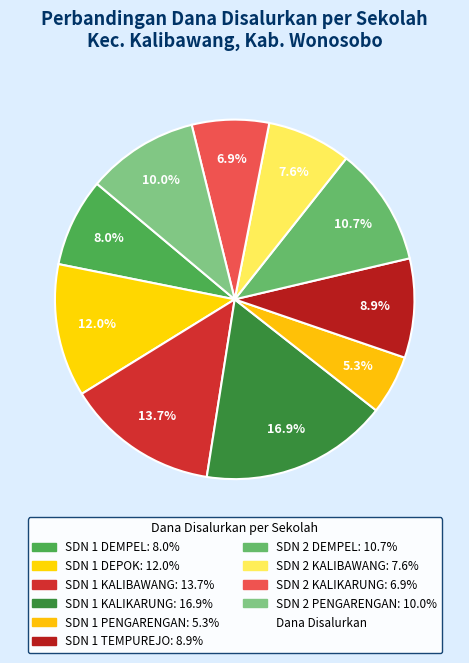

To the nearest percent, what is the difference between the largest and smallest slice percentages?

12%